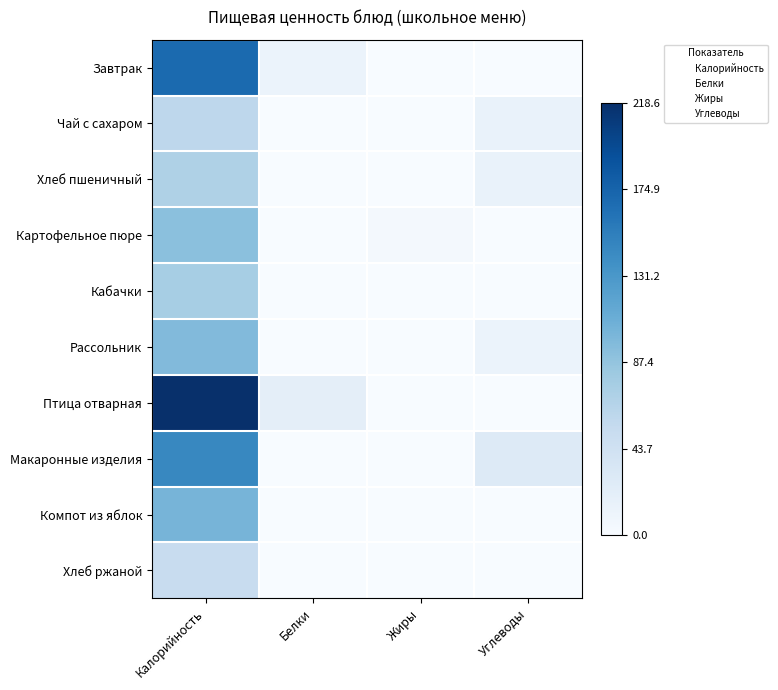

What is the difference between the highest and lowest values at Белки?

0.1